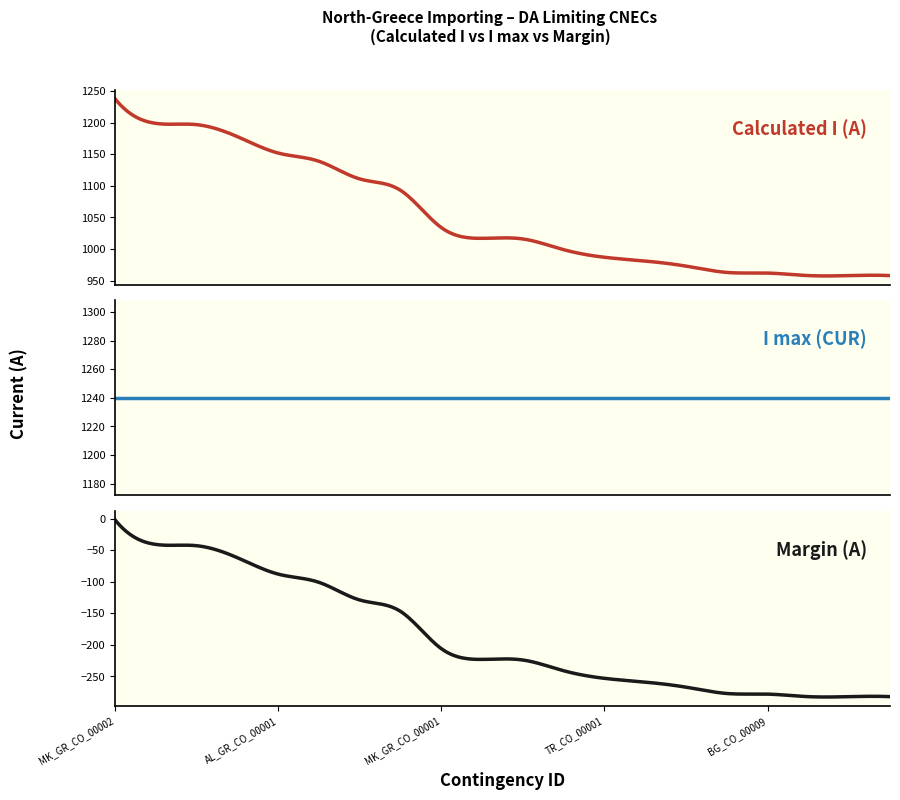

What is the lowest value of the Calculated I (A) series?

958